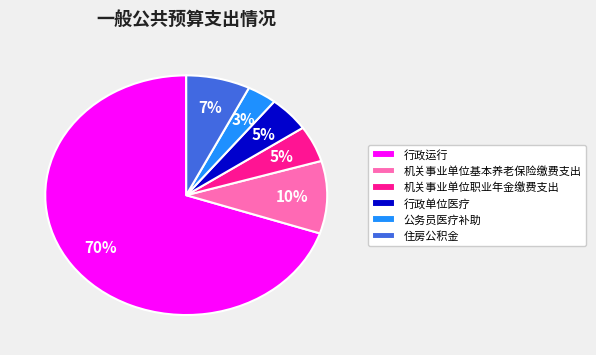

Combined, do 公务员医疗补助 and 行政单位医疗 account for over 50%?

No